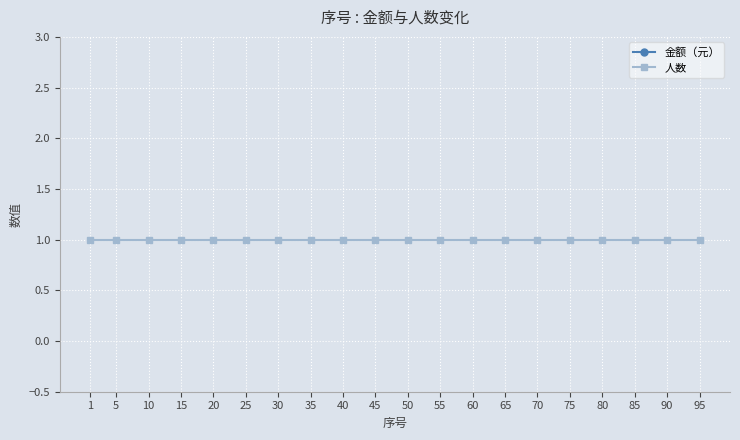

What is the highest value of the 人数 series?

1